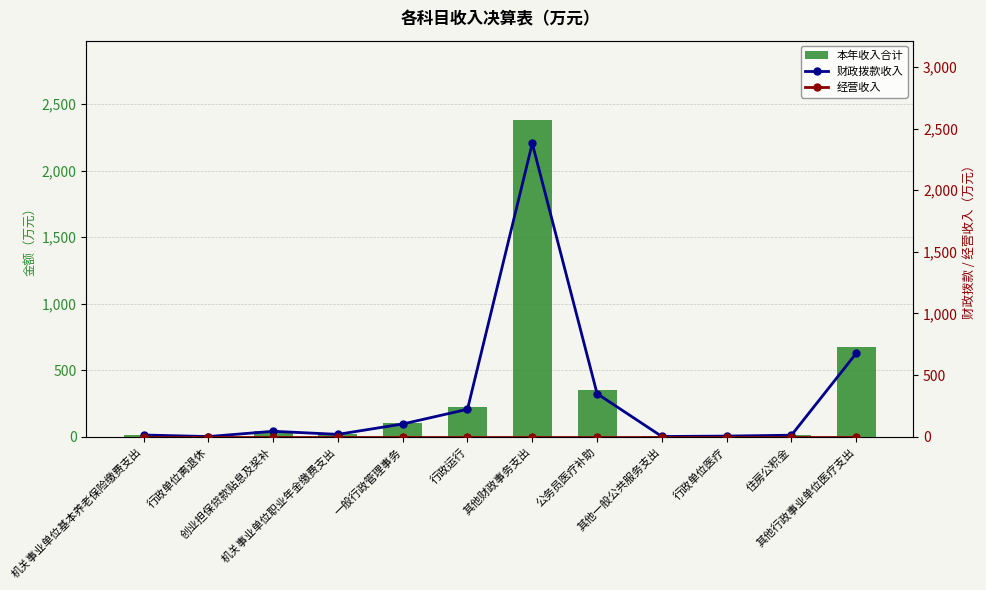

Rank the series at 行政运行 from highest to lowest value.

本年收入合计, 财政拨款收入, 经营收入